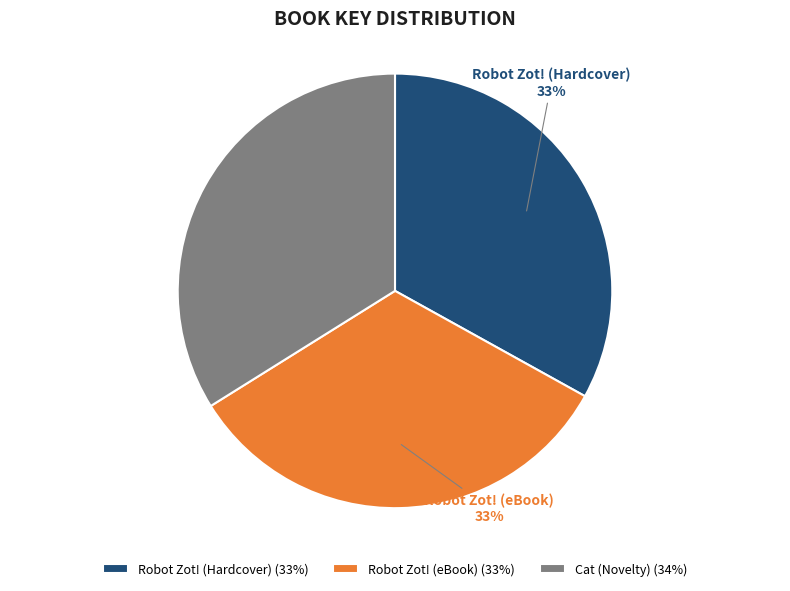

Between Robot Zot! (eBook) and Cat (Novelty), which is larger?

Cat (Novelty)